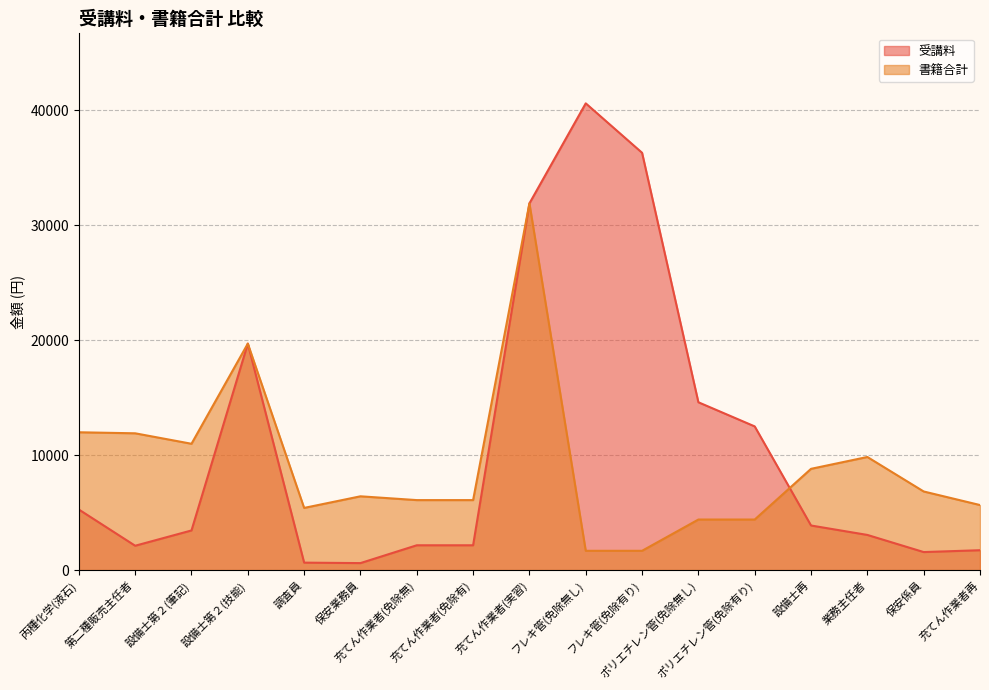

Reading left to right, list all the values displayed in this chart.

受講料: 丙種化学(液石)=5270	第二種販売主任者=2120	設備士第２(筆記)=3450	設備士第２(技能)=19700	調査員=650	保安業務員=610	充てん作業者(免除無)=2160	充てん作業者(免除有)=2160	充てん作業者(実習)=31900	フレキ管(免除無し)=40600	フレキ管(免除有り)=36300	ポリエチレン管(免除無し)=14600	ポリエチレン管(免除有り)=12500	設備士再=3880	業務主任者=3060	保安係員=1570	充てん作業者再=1730
書籍合計: 丙種化学(液石)=11990	第二種販売主任者=11900	設備士第２(筆記)=10990	設備士第２(技能)=19700	調査員=5410	保安業務員=6420	充てん作業者(免除無)=6090	充てん作業者(免除有)=6090	充てん作業者(実習)=31900	フレキ管(免除無し)=1680	フレキ管(免除有り)=1680	ポリエチレン管(免除無し)=4400	ポリエチレン管(免除有り)=4400	設備士再=8810	業務主任者=9840	保安係員=6840	充てん作業者再=5660